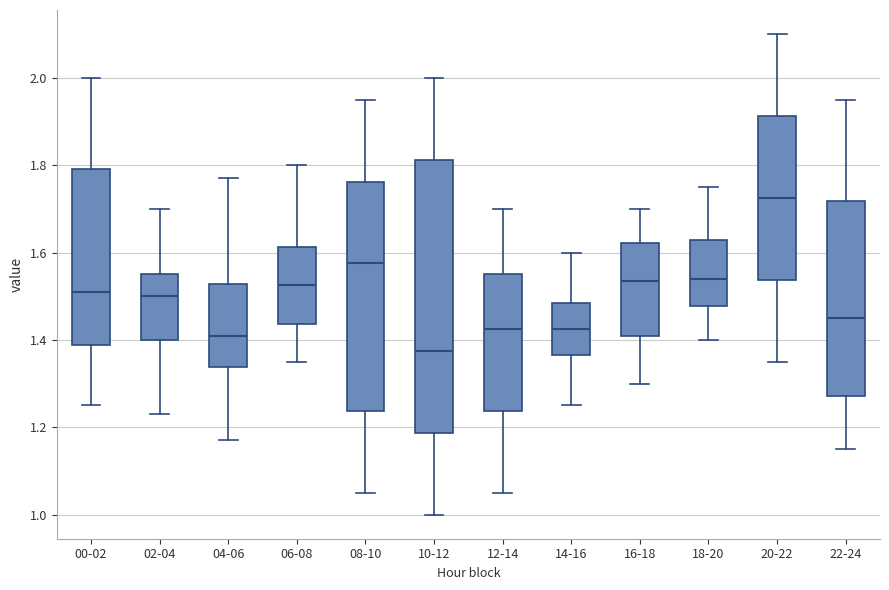

Comparing the boxes themselves (not the whiskers), which one is the tallest?

10-12